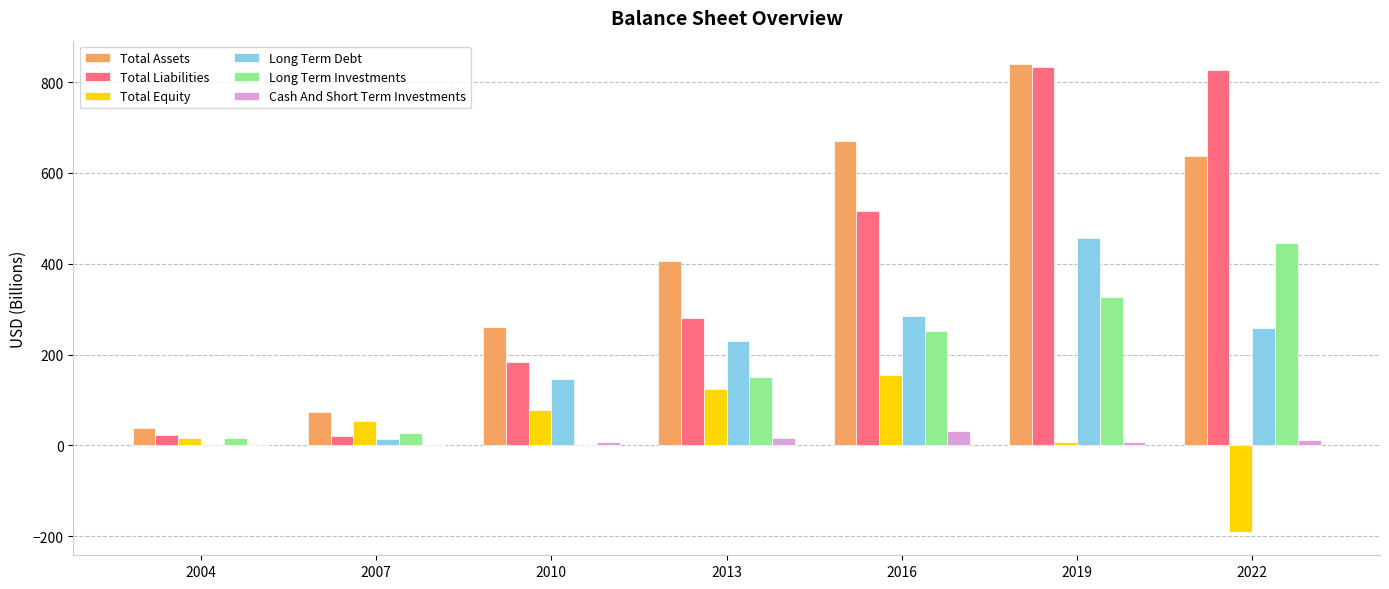

What is the total value across all series at 2010?

677.9